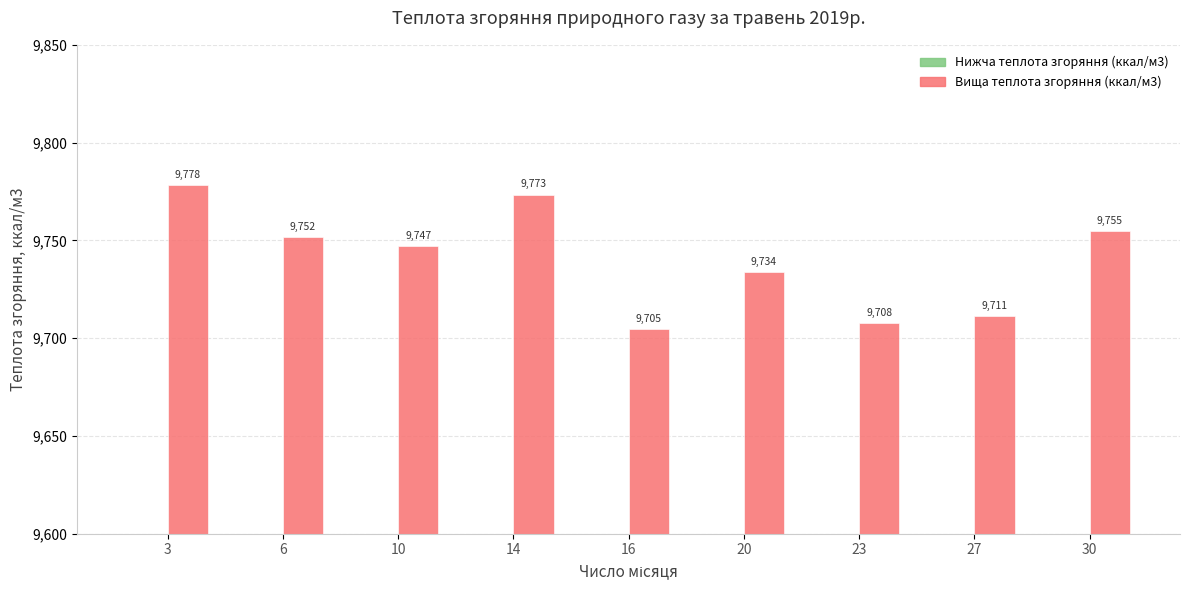

What is the total value across all series at 27?

18493.0